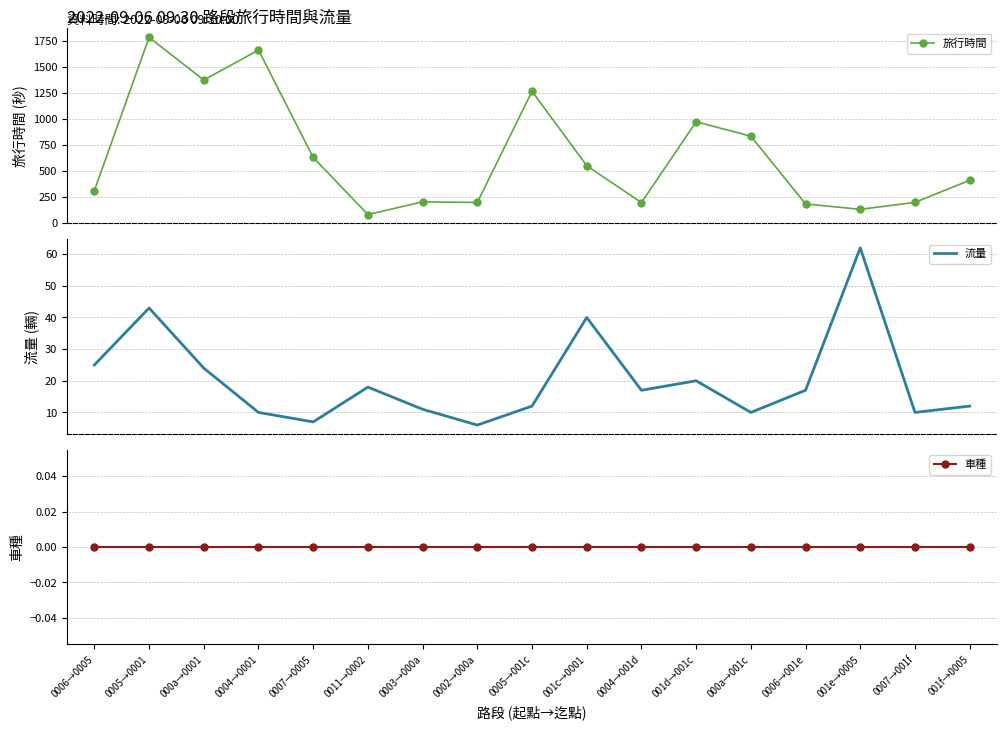

What is the total value across all series at 001d→001c?

994